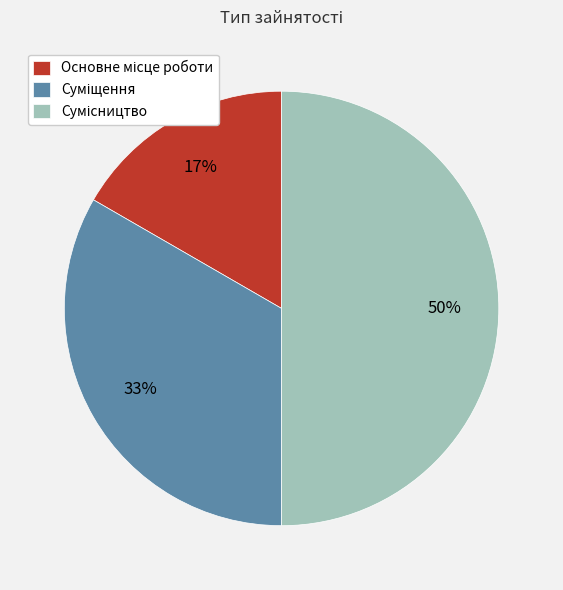

To the nearest percent, what is the average slice percentage?

33%